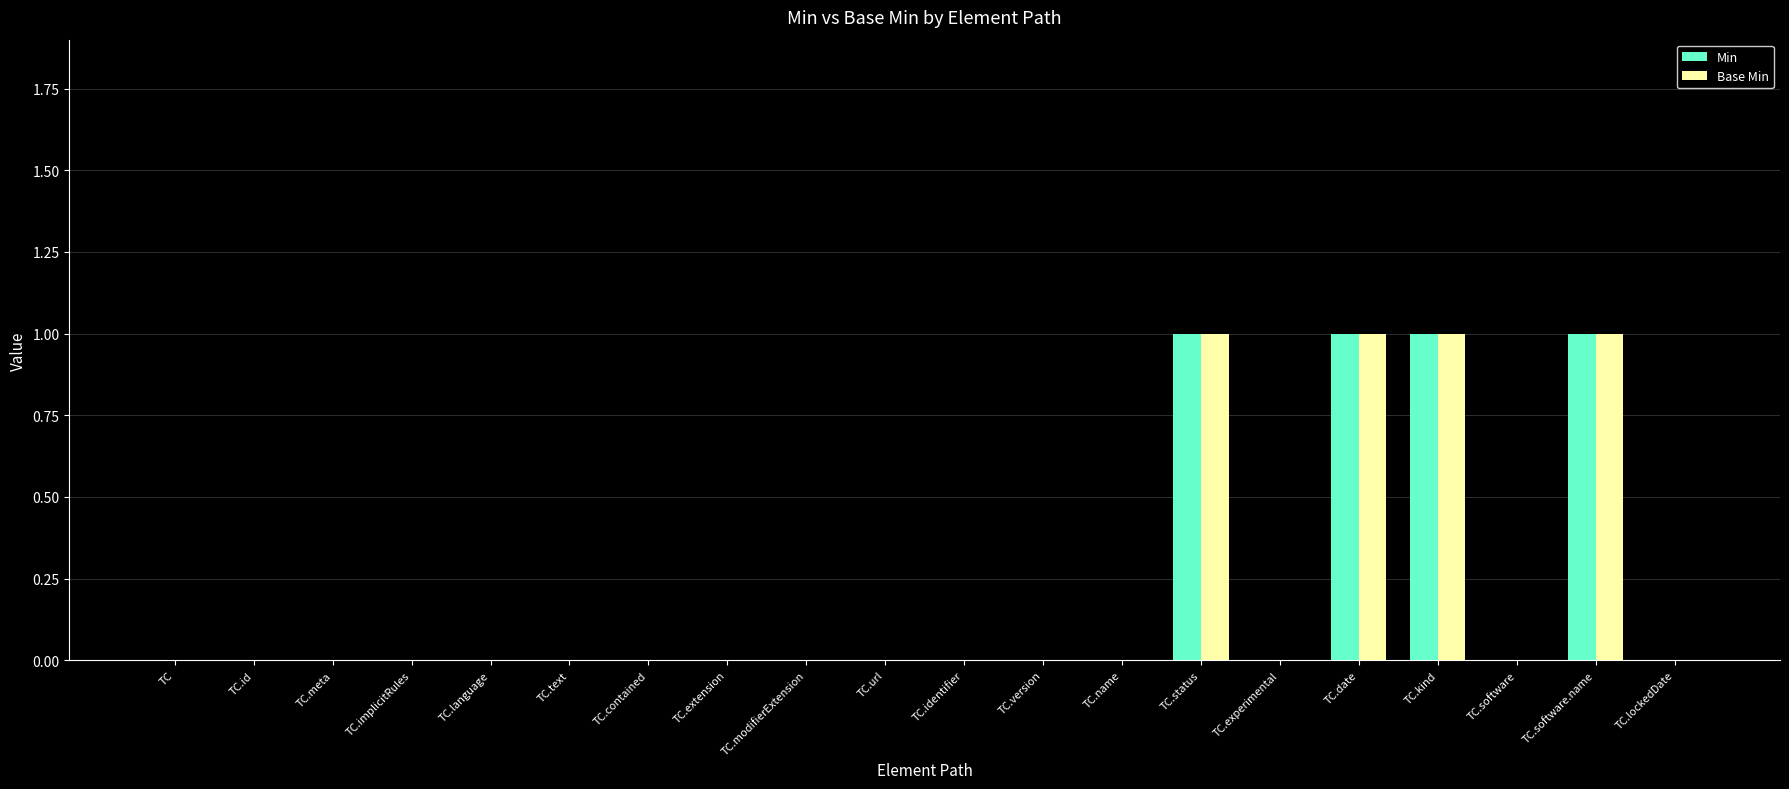

Count the Min values in the range 0 to 1.

20